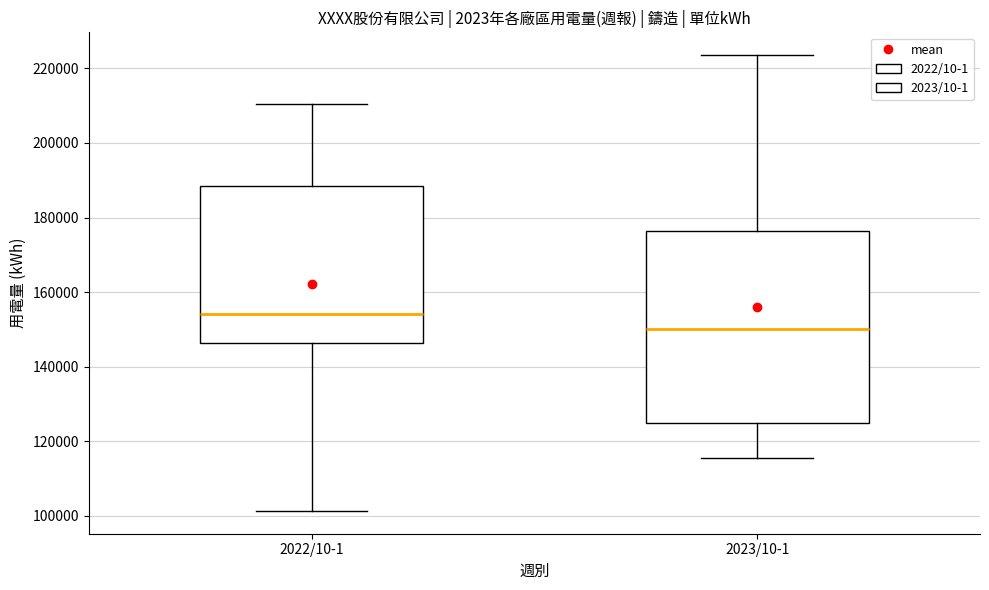

Reading left to right, transcribe this box plot: for each box, give where its median line is, the range the box spans, and where its two whiskers end, as read against the y-axis. The values are not printed on the chart, so give them approximately, as read against the axis.

2022/10-1: median 154000, box 146000 to 188000, whiskers 102000 to 210000
2023/10-1: median 150000, box 124000 to 176000, whiskers 116000 to 224000